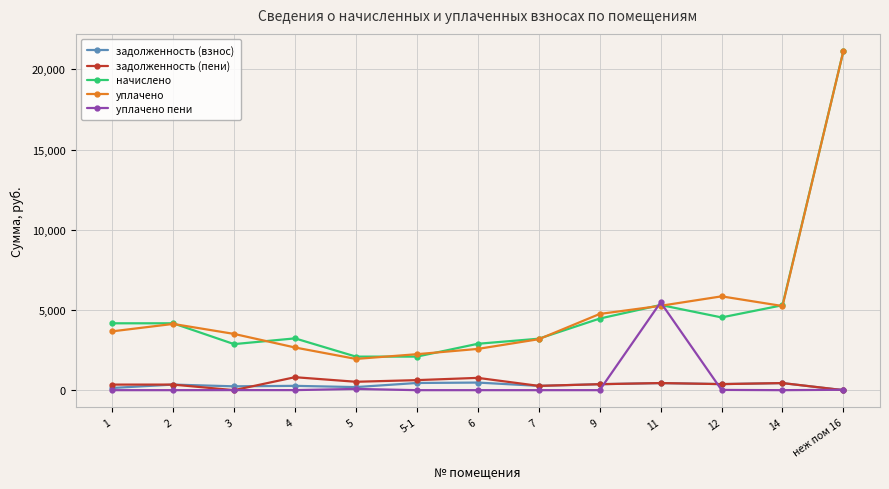

True or false: задолженность (пени) and уплачено intersect in this chart.

False